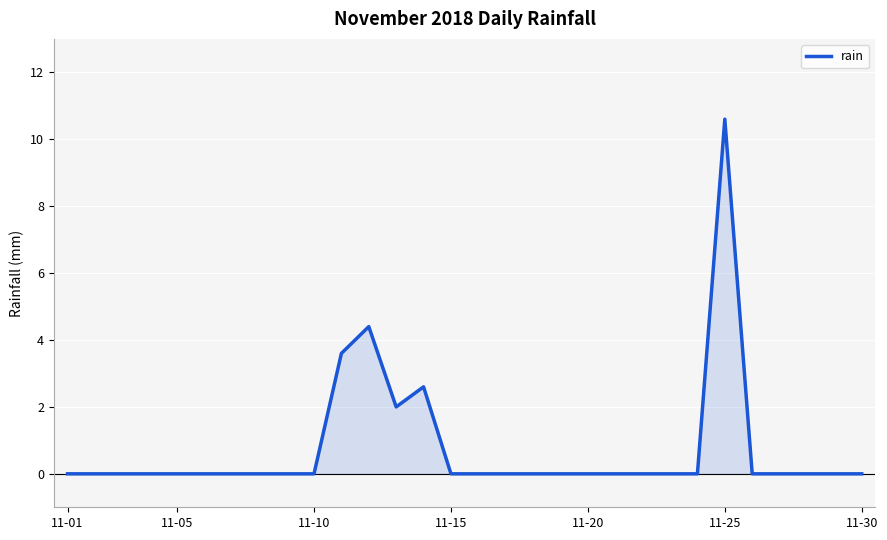

Reading right to left, transcribe all the data shown in this chart.

0.0	0.0	0.0	0.0	0.0	10.6	0.0	0.0	0.0	0.0	0.0	0.0	0.0	0.0	0.0	0.0	2.6	2.0	4.4	3.6	0.0	0.0	0.0	0.0	0.0	0.0	0.0	0.0	0.0	0.0